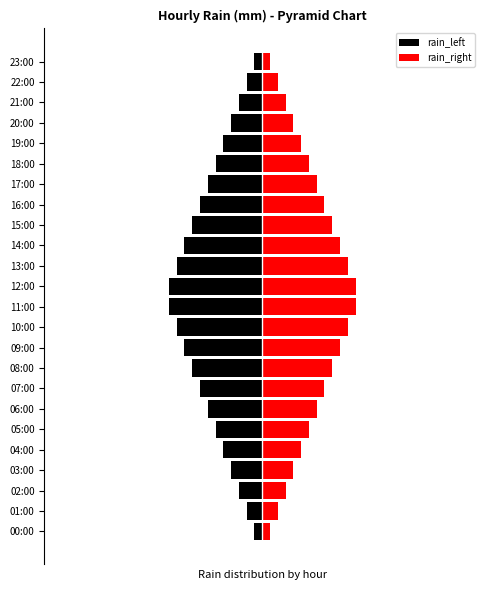

What is the minimum value shown in the chart?

-6.0